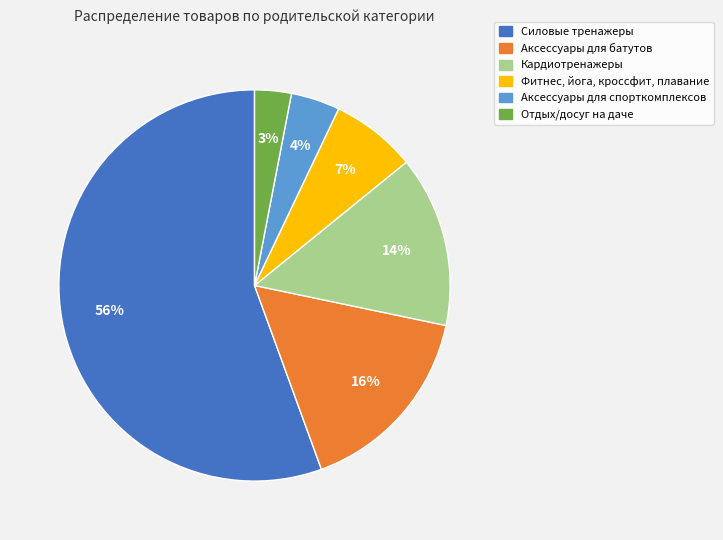

How many slices are in this pie chart?

6